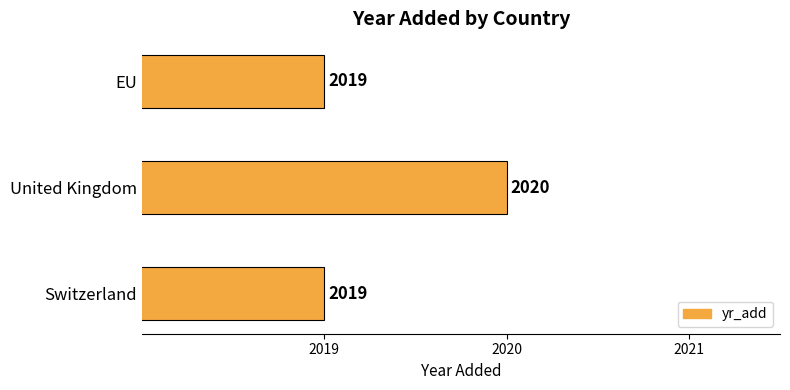

Which has a higher value, Switzerland or United Kingdom?

United Kingdom